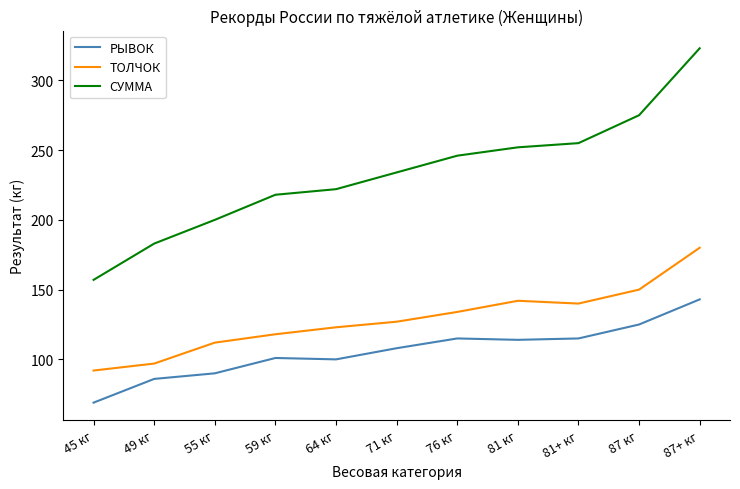

True or false: РЫВОК has a value of 92 at 45 кг.

False